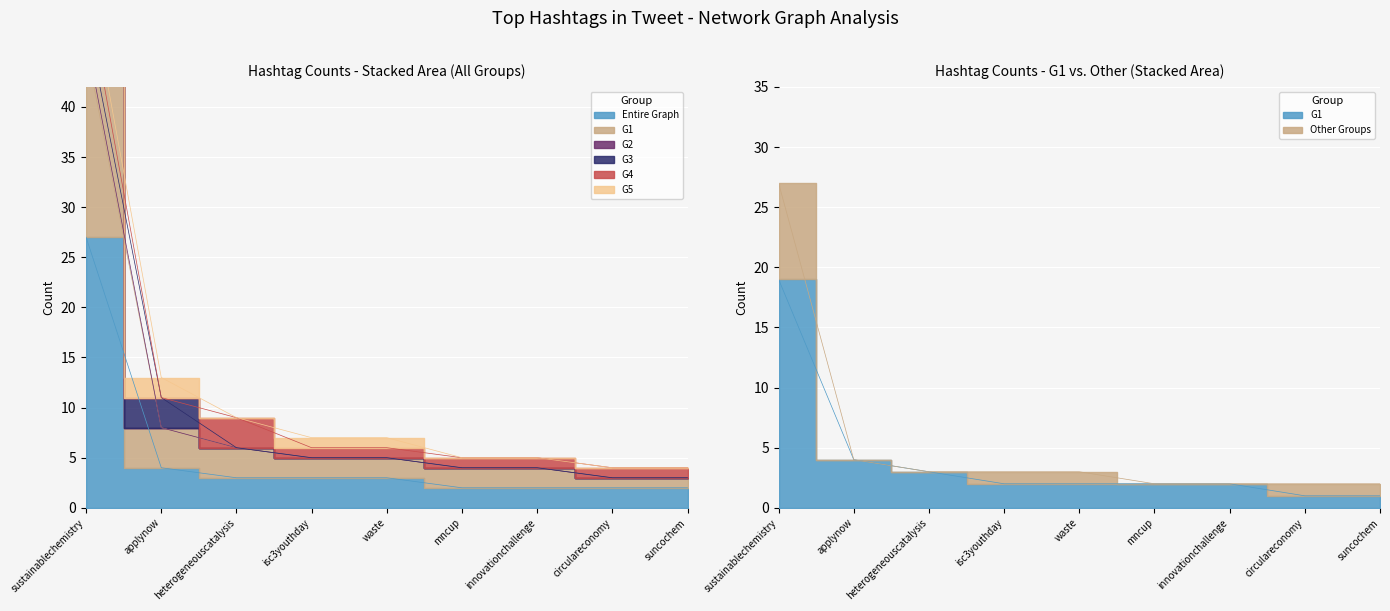

True or false: Entire Graph and G1 cross at least once.

False